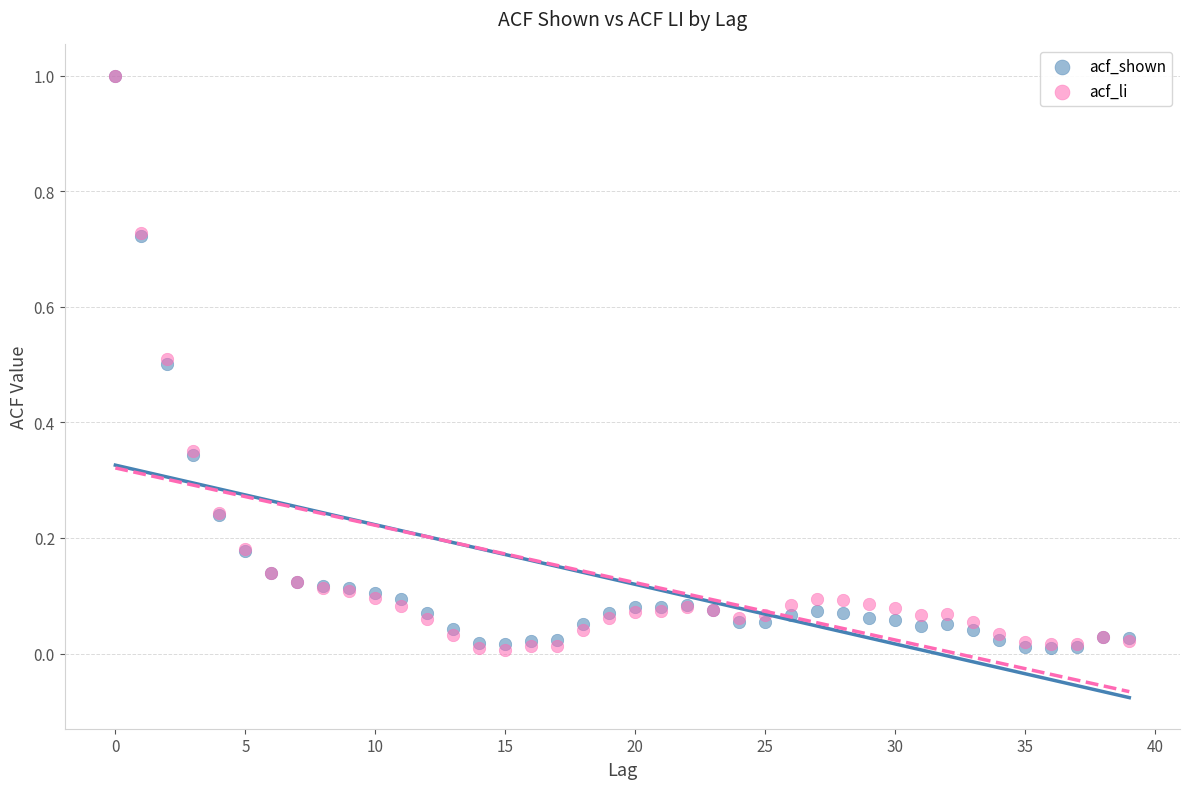

What are all the series names shown in the legend?

acf_shown, acf_li